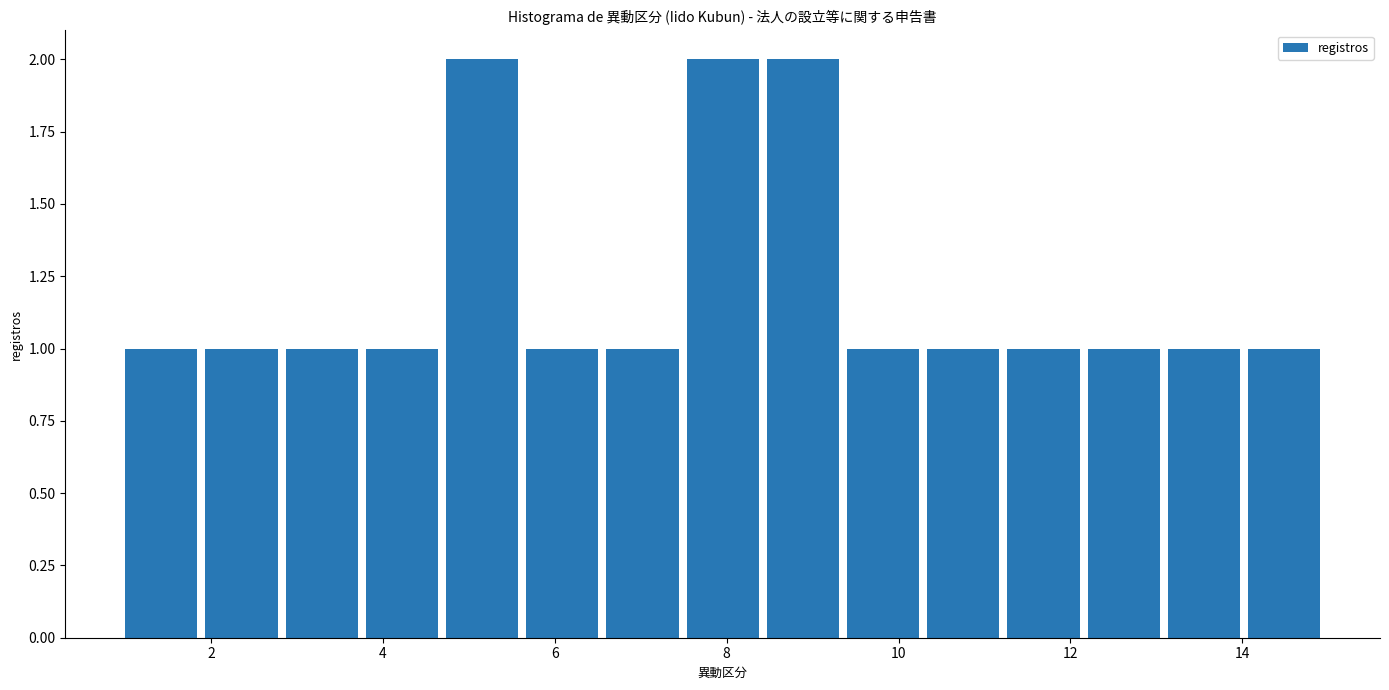

Reading left to right, list every bar in this chart as the range it spans on the x-axis followed by its height. Neither the bar edges nor the heights are printed on the chart, so give them approximately, as read against the axes.

1.0 to 2.0: 1
2.0 to 2.8: 1
2.8 to 3.8: 1
3.8 to 4.8: 1
4.8 to 5.6: 2
5.6 to 6.6: 1
6.6 to 7.6: 1
7.6 to 8.4: 2
8.4 to 9.4: 2
9.4 to 10.4: 1
10.4 to 11.2: 1
11.2 to 12.2: 1
12.2 to 13.2: 1
13.2 to 14.0: 1
14.0 to 15.0: 1